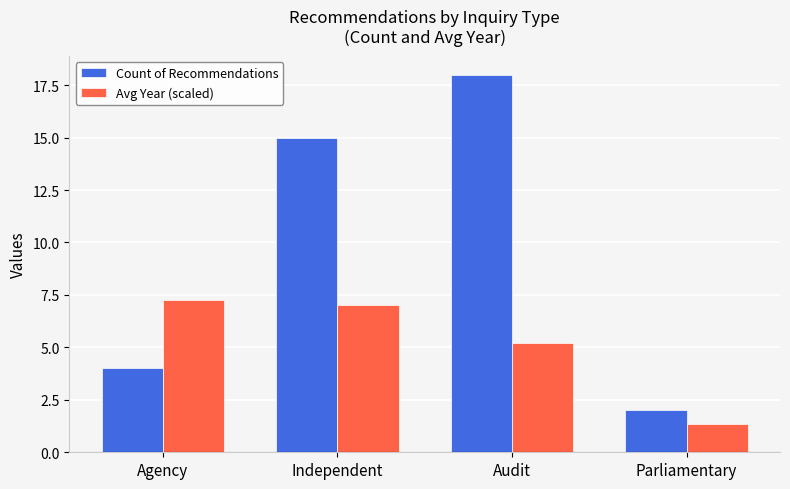

What position from the left is Agency?

1